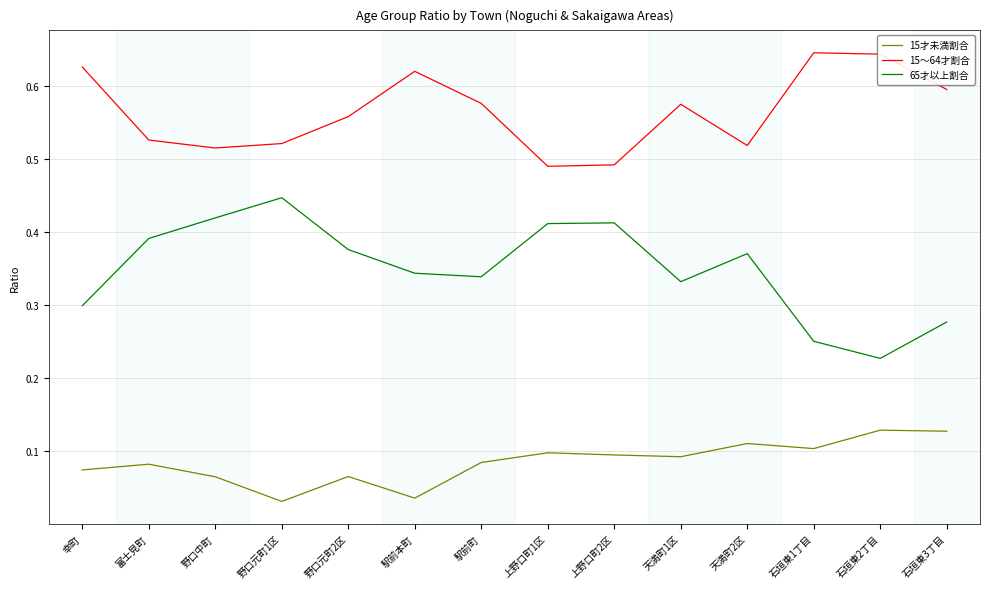

Is it true that 15～64才割合 equals 0.3 at 幸町?

False